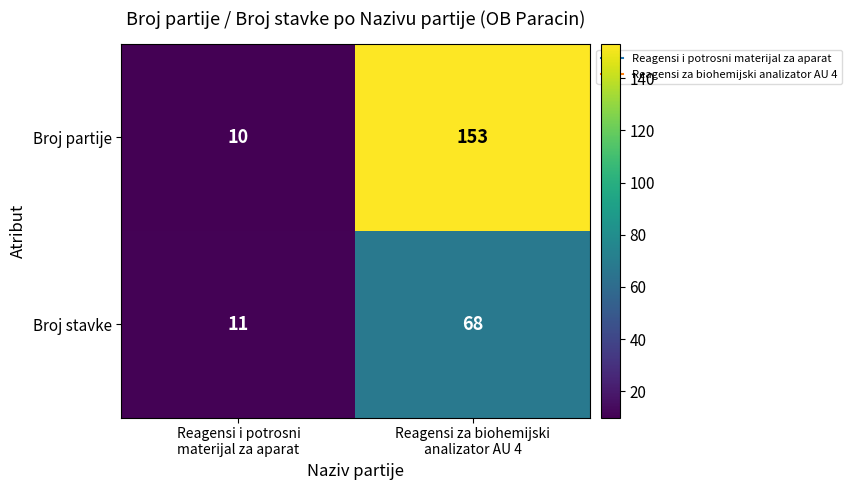

What is the average value of the Broj stavke series?

40